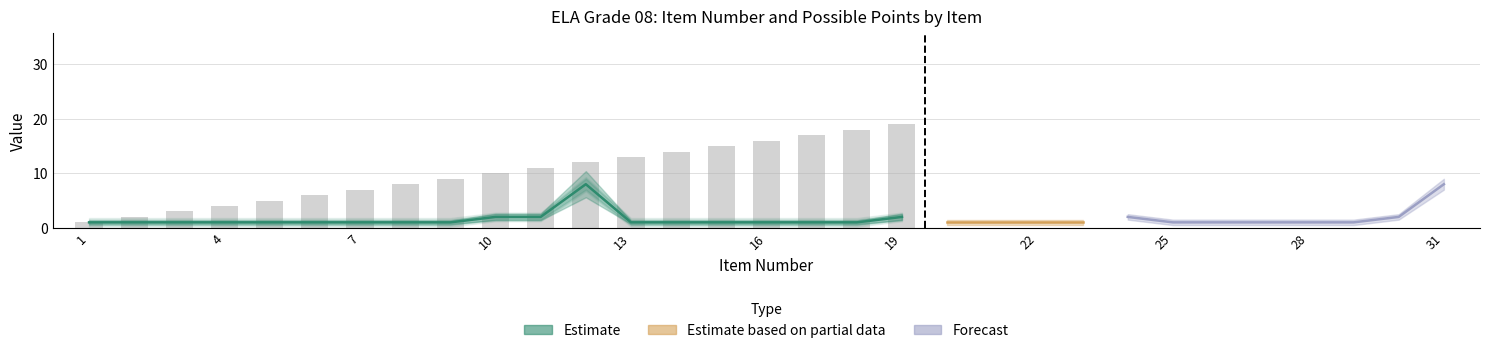

At which category does the chart reach its peak across all series?

31